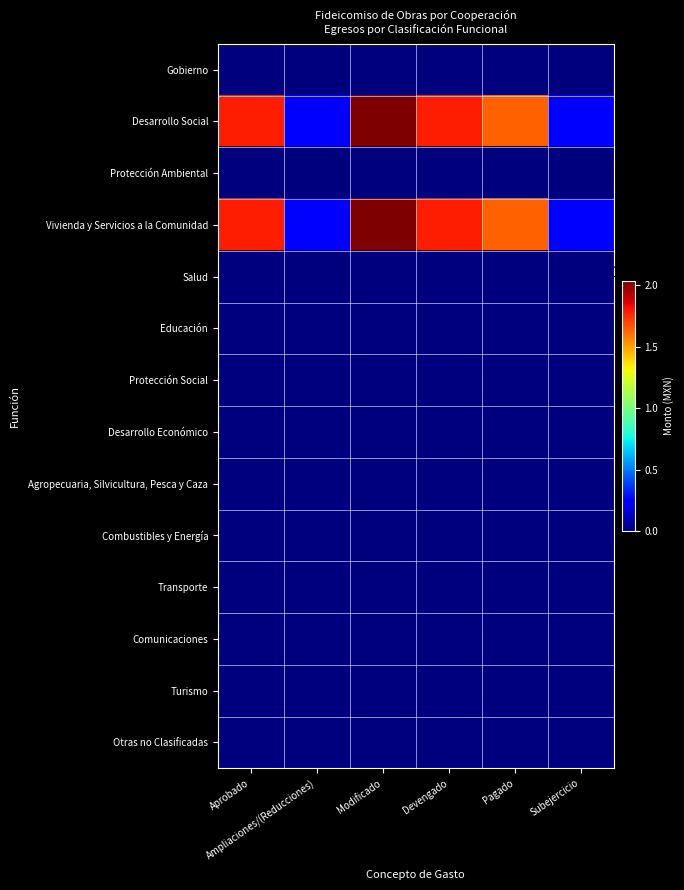

Reading right to left, list all the values displayed in this chart.

Gobierno: Subejercicio=0.0	Pagado=0.0	Devengado=0.0	Modificado=0.0	Ampliaciones/(Reducciones)=0.0	Aprobado=0.0
Desarrollo Social: Subejercicio=2486179.1	Pagado=16399873.4	Devengado=17839975.0	Modificado=20326154.1	Ampliaciones/(Reducciones)=2494087.1	Aprobado=17832067.0
Protección Ambiental: Subejercicio=0.0	Pagado=0.0	Devengado=0.0	Modificado=0.0	Ampliaciones/(Reducciones)=0.0	Aprobado=0.0
Vivienda y Servicios a la Comunidad: Subejercicio=2486179.1	Pagado=16399873.4	Devengado=17839975.0	Modificado=20326154.1	Ampliaciones/(Reducciones)=2494087.1	Aprobado=17832067.0
Salud: Subejercicio=0.0	Pagado=0.0	Devengado=0.0	Modificado=0.0	Ampliaciones/(Reducciones)=0.0	Aprobado=0.0
Educación: Subejercicio=0.0	Pagado=0.0	Devengado=0.0	Modificado=0.0	Ampliaciones/(Reducciones)=0.0	Aprobado=0.0
Protección Social: Subejercicio=0.0	Pagado=0.0	Devengado=0.0	Modificado=0.0	Ampliaciones/(Reducciones)=0.0	Aprobado=0.0
Desarrollo Económico: Subejercicio=0.0	Pagado=0.0	Devengado=0.0	Modificado=0.0	Ampliaciones/(Reducciones)=0.0	Aprobado=0.0
Agropecuaria, Silvicultura, Pesca y Caza: Subejercicio=0.0	Pagado=0.0	Devengado=0.0	Modificado=0.0	Ampliaciones/(Reducciones)=0.0	Aprobado=0.0
Combustibles y Energía: Subejercicio=0.0	Pagado=0.0	Devengado=0.0	Modificado=0.0	Ampliaciones/(Reducciones)=0.0	Aprobado=0.0
Transporte: Subejercicio=0.0	Pagado=0.0	Devengado=0.0	Modificado=0.0	Ampliaciones/(Reducciones)=0.0	Aprobado=0.0
Comunicaciones: Subejercicio=0.0	Pagado=0.0	Devengado=0.0	Modificado=0.0	Ampliaciones/(Reducciones)=0.0	Aprobado=0.0
Turismo: Subejercicio=0.0	Pagado=0.0	Devengado=0.0	Modificado=0.0	Ampliaciones/(Reducciones)=0.0	Aprobado=0.0
Otras no Clasificadas: Subejercicio=0.0	Pagado=0.0	Devengado=0.0	Modificado=0.0	Ampliaciones/(Reducciones)=0.0	Aprobado=0.0